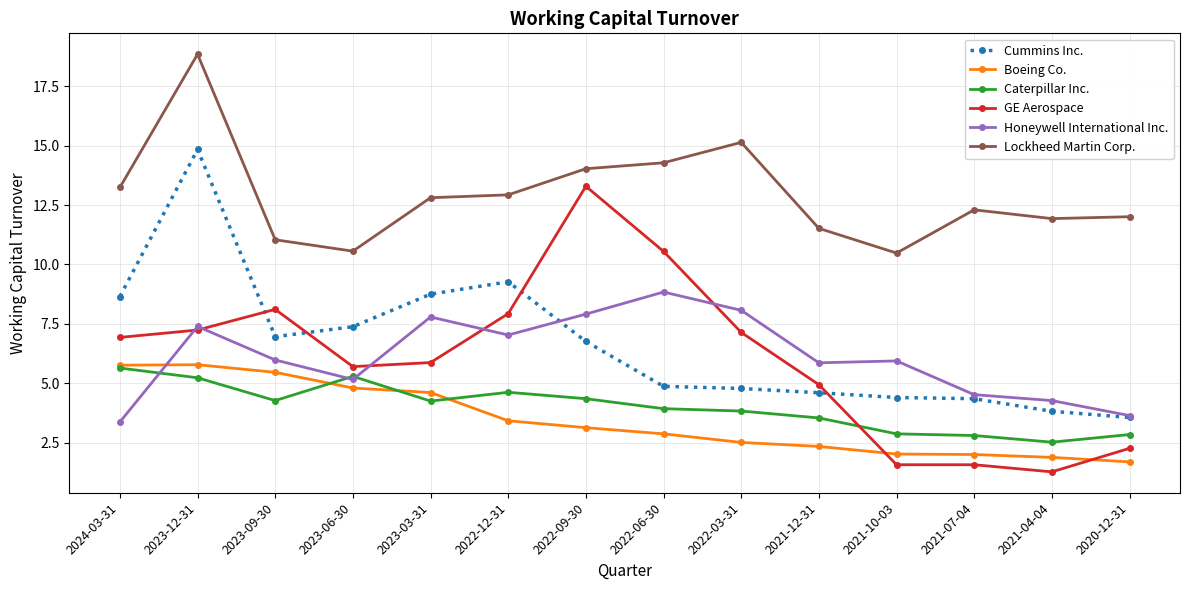

Which series changed the most between 2022-12-31 and 2020-12-31?

Cummins Inc.